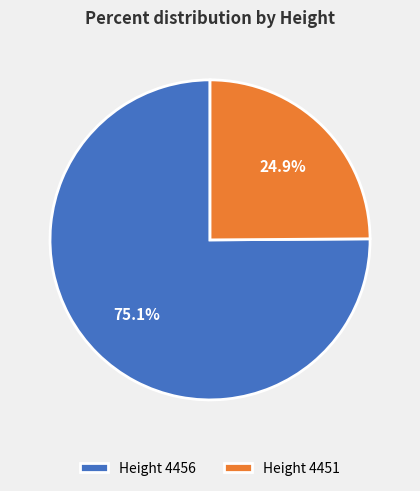

How many slices are in this pie chart?

2